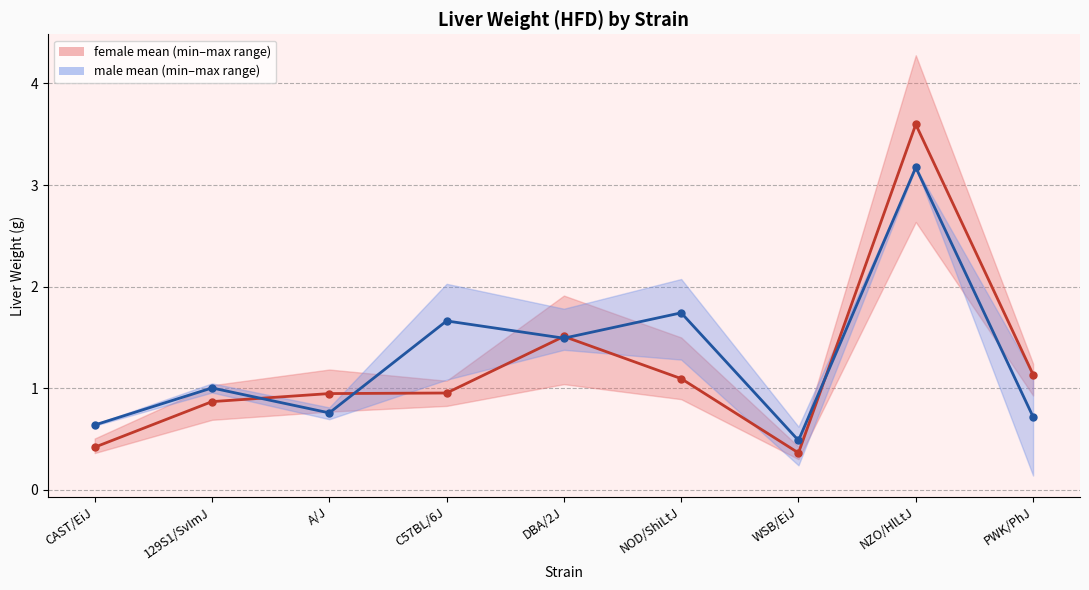

Rank the series at PWK/PhJ from lowest to highest value.

male mean, female mean